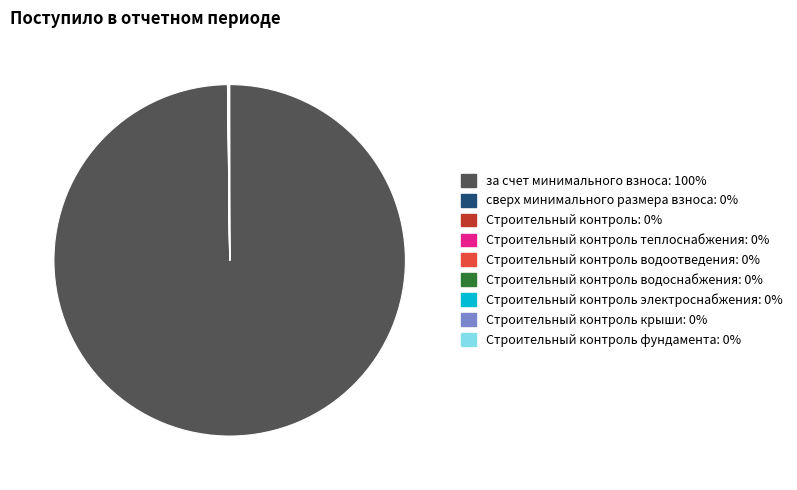

Is there a majority slice in this chart?

Yes